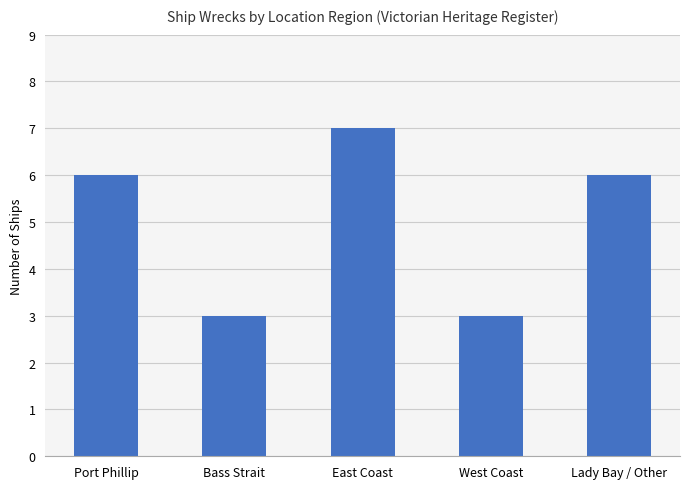

What is the average value?

5